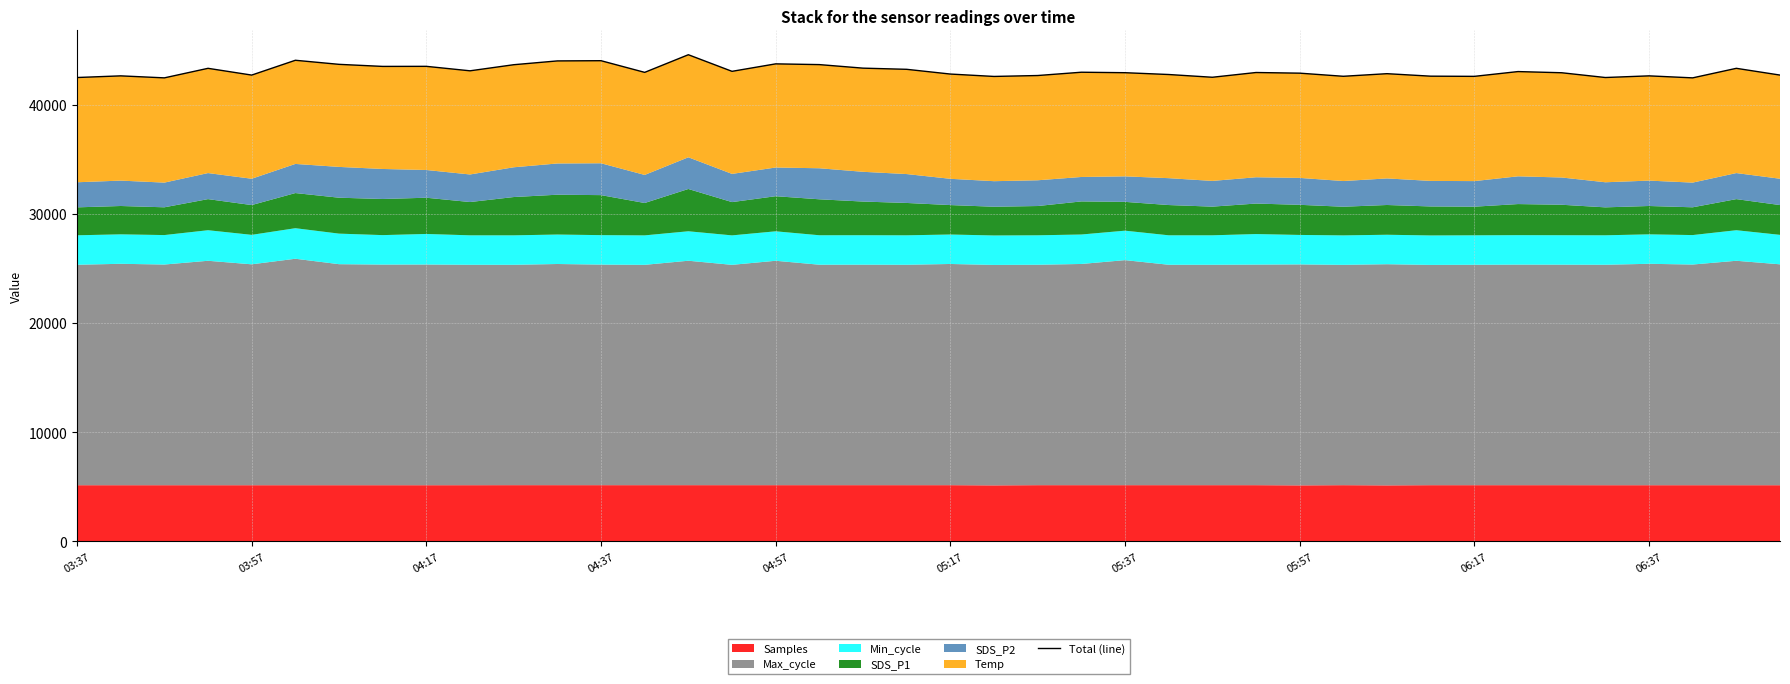

Rank the categories by value from highest to lowest.

14, 05:17, 12, 11, 16, 05:37, 17, 10, 06:17, 05:57, 18, 04:37, 38, 19, 06:37, 15, 33, 23, 13, 27, 24, 34, 28, 30, 20, 25, 04:57, 39, 22, 03:57, 36, 31, 29, 32, 21, 26, 03:37, 35, 04:17, 37